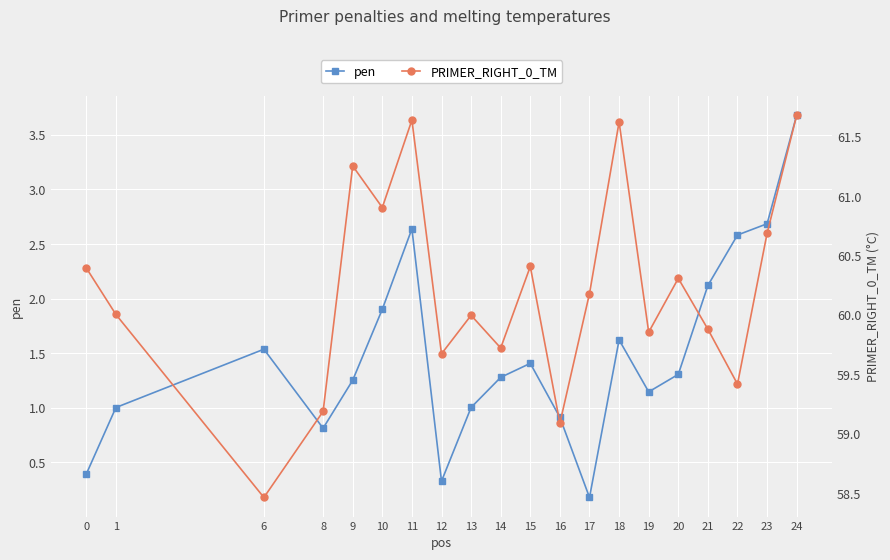

What value does the pen series have at 0?

0.4